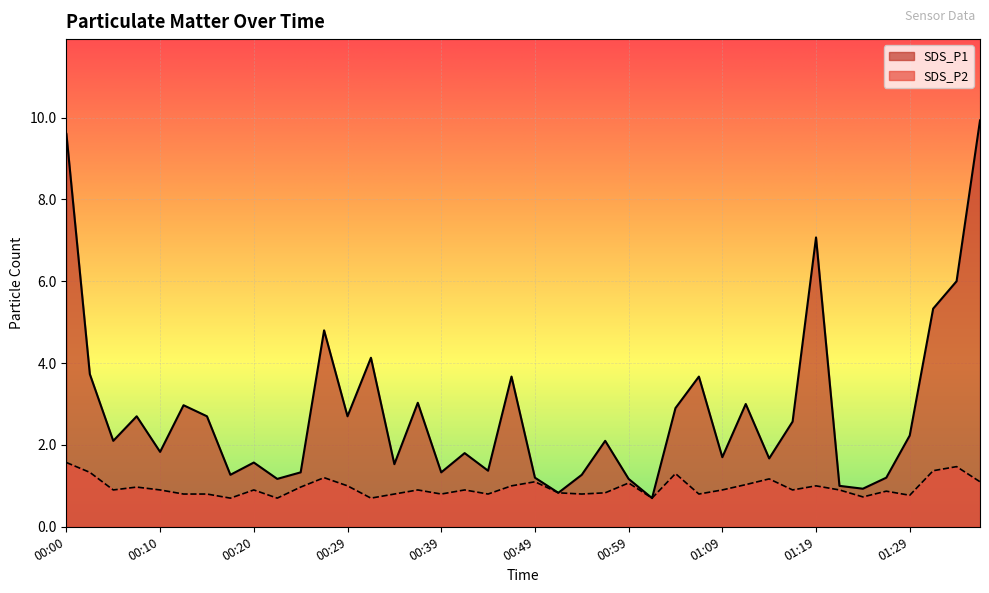

True or false: SDS_P2 and SDS_P1 cross at least once.

False